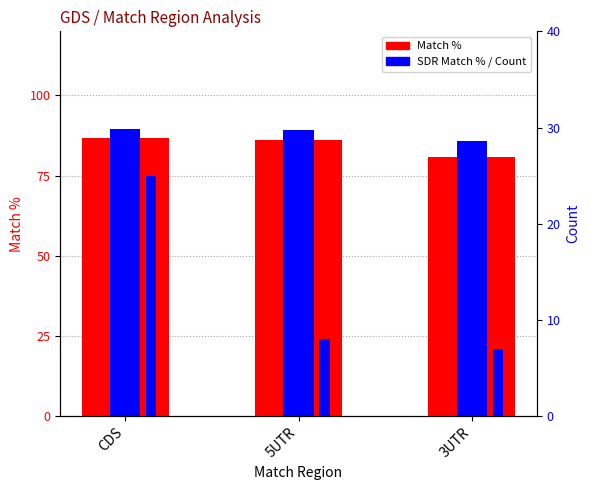

At which label does Match % reach its minimum?

3UTR